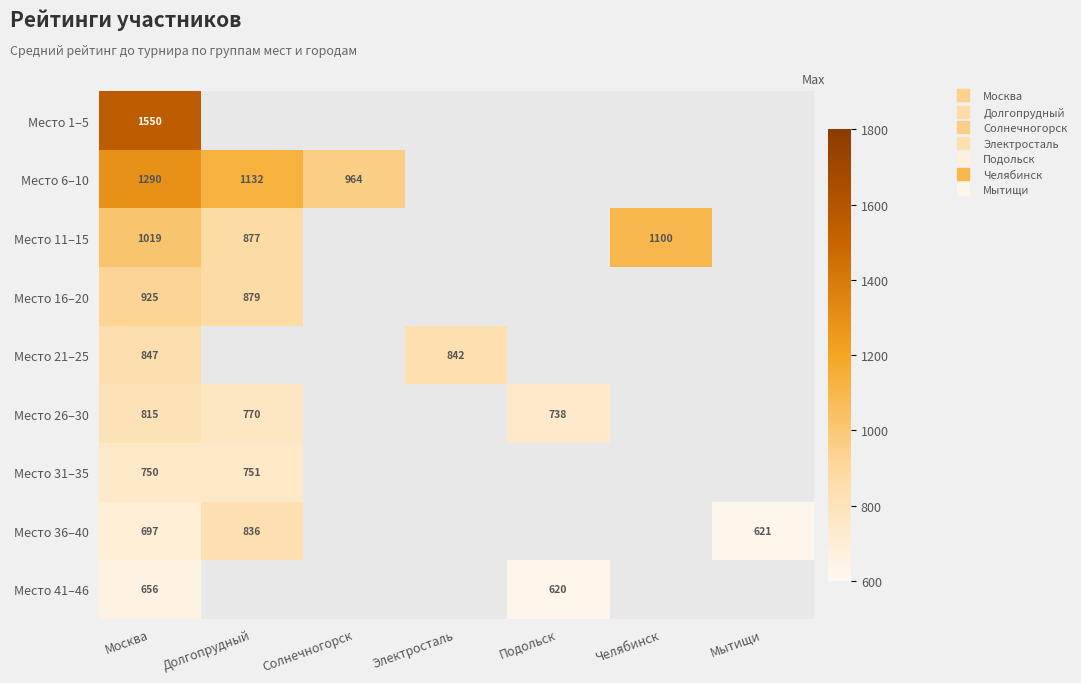

How many positive values does the Место 36–40 series have?

3